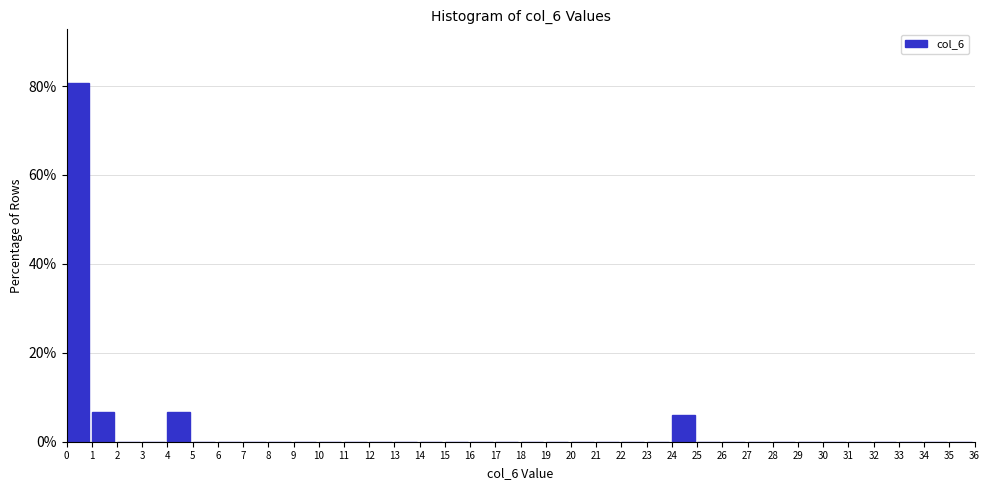

Reading left to right, transcribe this chart: for each bar, give the range it covers on the x-axis and its height. The values are not printed on the chart, so give them approximately, as read against the axis.

0 to 1: 80
1 to 2: 6
2 to 3: 0
3 to 4: 0
4 to 5: 6
5 to 6: 0
6 to 7: 0
7 to 8: 0
8 to 9: 0
9 to 10: 0
10 to 11: 0
11 to 12: 0
12 to 13: 0
13 to 14: 0
14 to 15: 0
15 to 16: 0
16 to 17: 0
17 to 18: 0
18 to 19: 0
19 to 20: 0
20 to 21: 0
21 to 22: 0
22 to 23: 0
23 to 24: 0
24 to 25: 6
25 to 26: 0
26 to 27: 0
27 to 28: 0
28 to 29: 0
29 to 30: 0
30 to 31: 0
31 to 32: 0
32 to 33: 0
33 to 34: 0
34 to 35: 0
35 to 36: 0